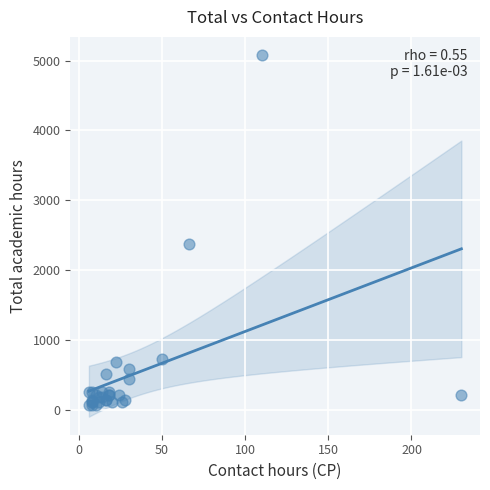

What Y value in the scatter plot is closest to 2576?

2376